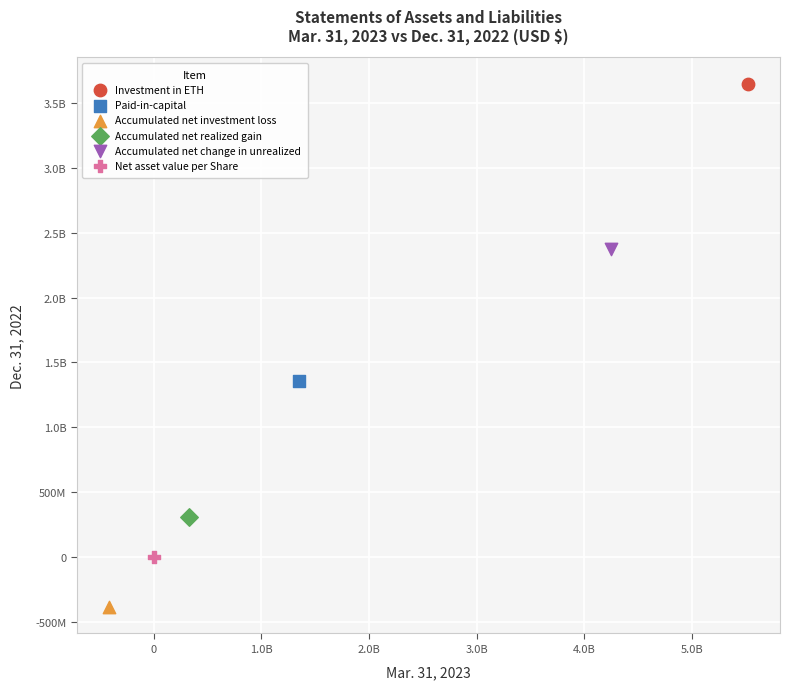

What are all the series names shown in the legend?

Investment in ETH, Paid-in-capital, Accumulated net investment loss, Accumulated net realized gain, Accumulated net change in unrealized, Net asset value per Share